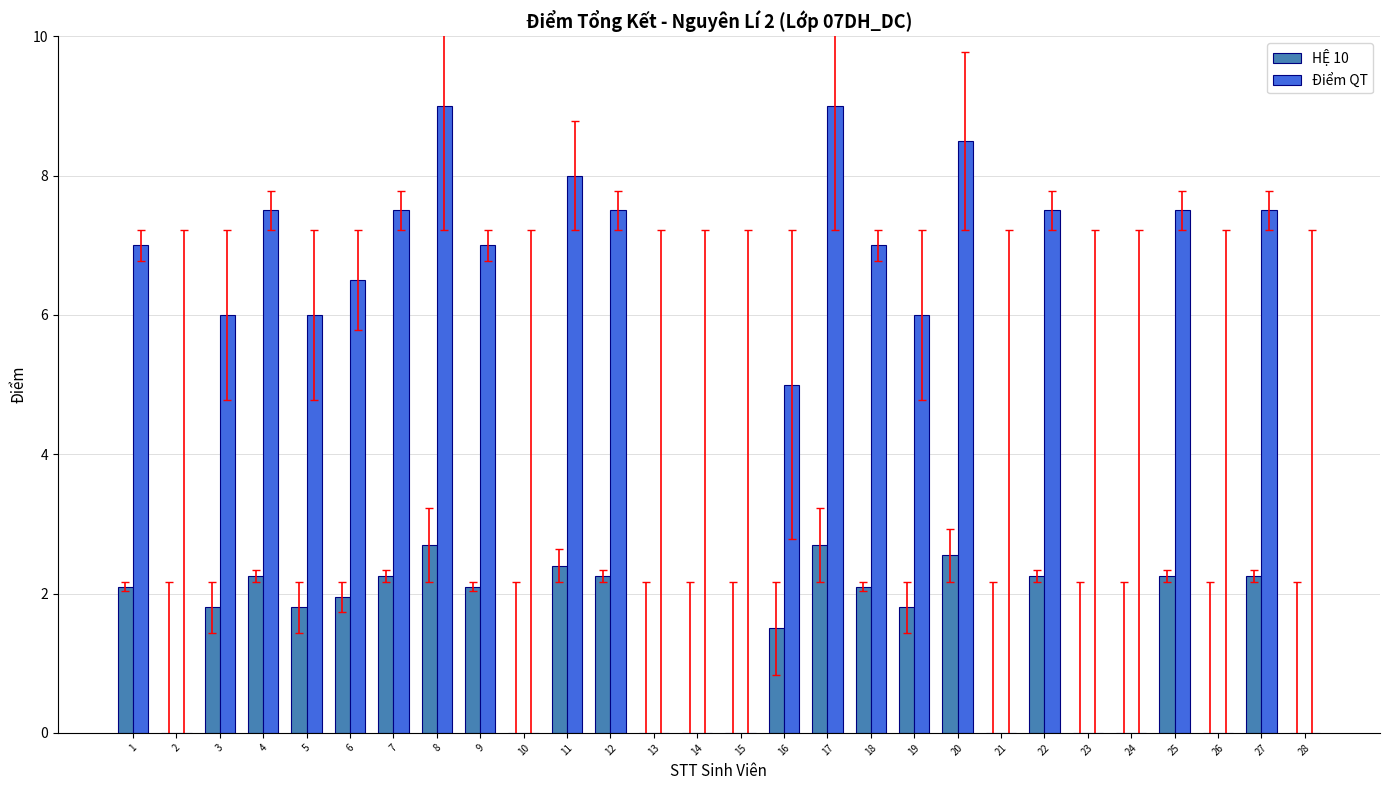

Read the Điểm QT value at 4.

7.5